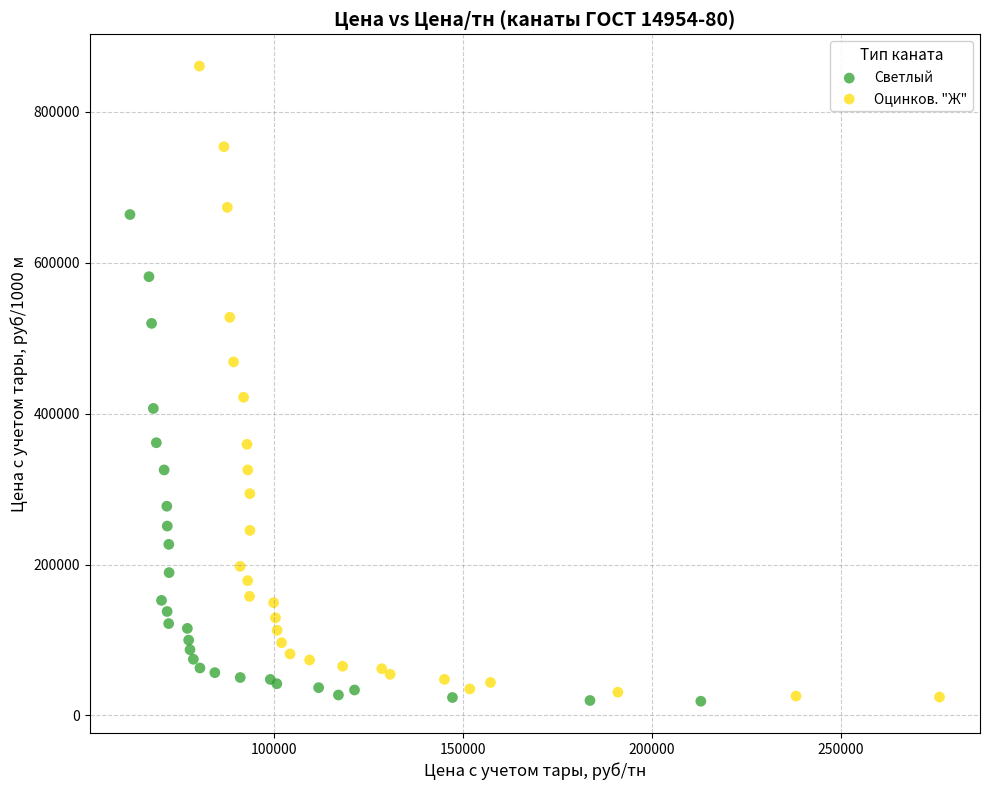

Which series has the largest Y range (max minus min)?

Оцинков. "Ж"